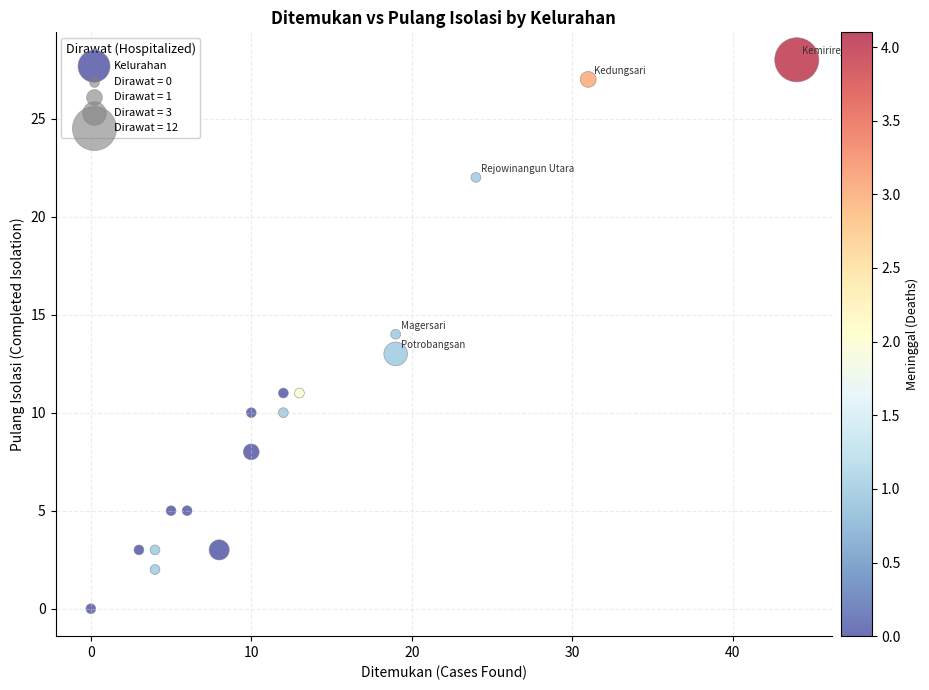

What is the range of X values (max minus min)?

44